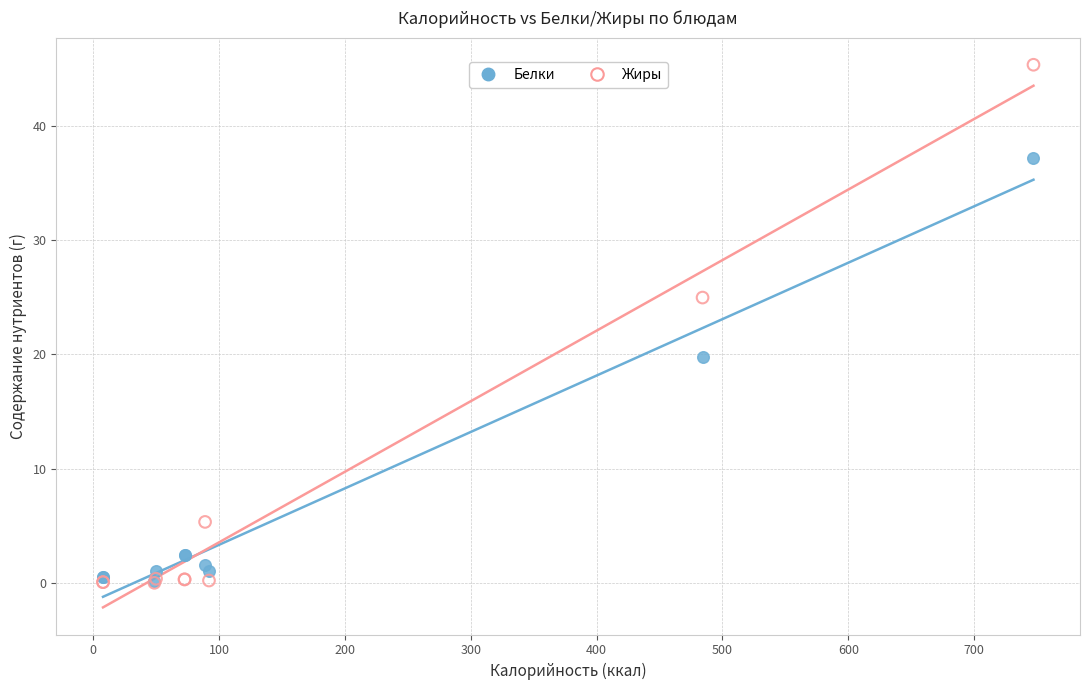

Across all series, what Y value is closest to 22?

19.8